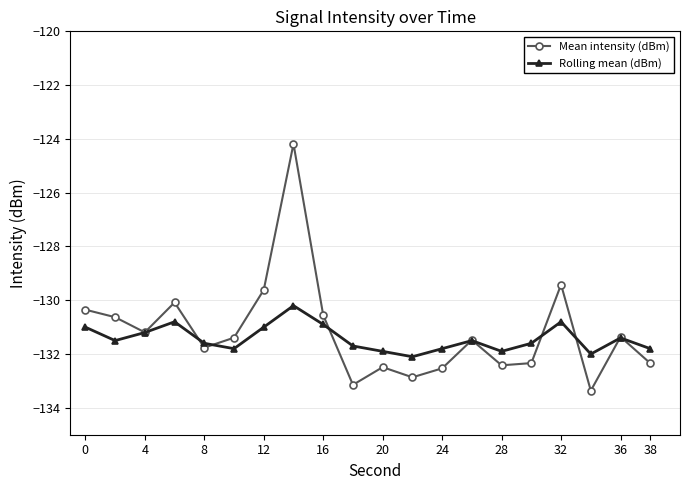

List the series in order of their peak value, lowest first.

Rolling mean (dBm), Mean intensity (dBm)